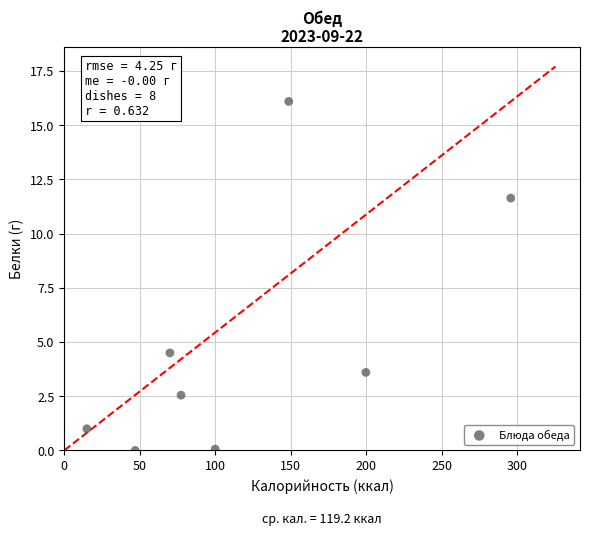

What is the range of X values (max minus min)?

280.8